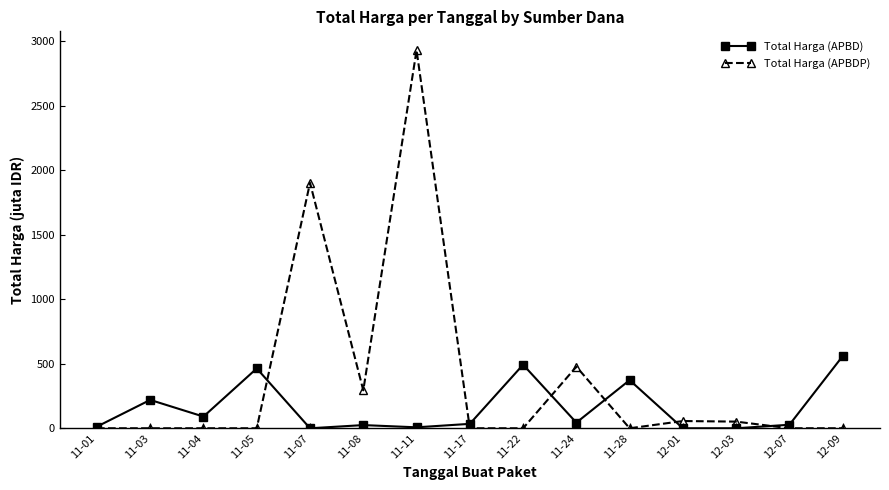

Rank the series by their maximum value, from highest to lowest.

Total Harga (APBDP), Total Harga (APBD)